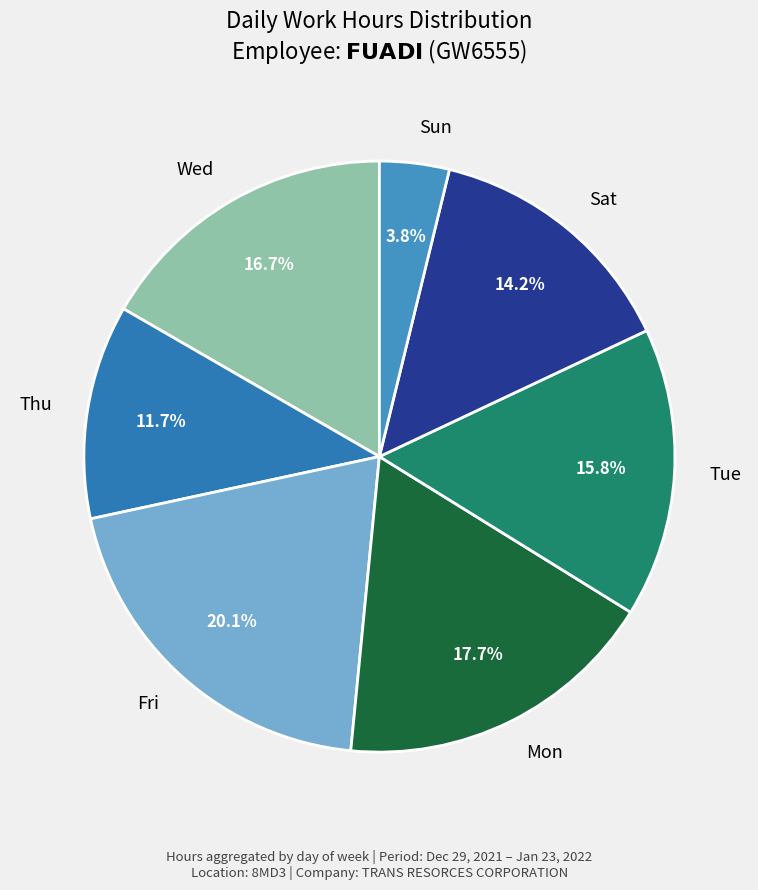

What percentage is NOT represented by Fri?

79.9%